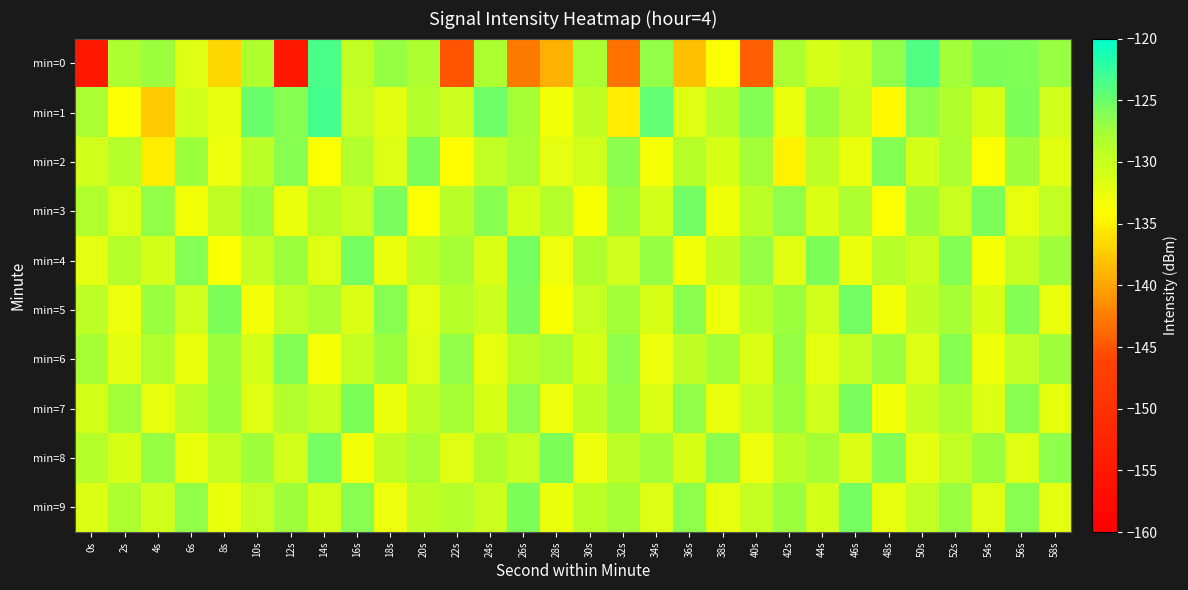

What is the difference between the highest and lowest values at 38s?

7.1